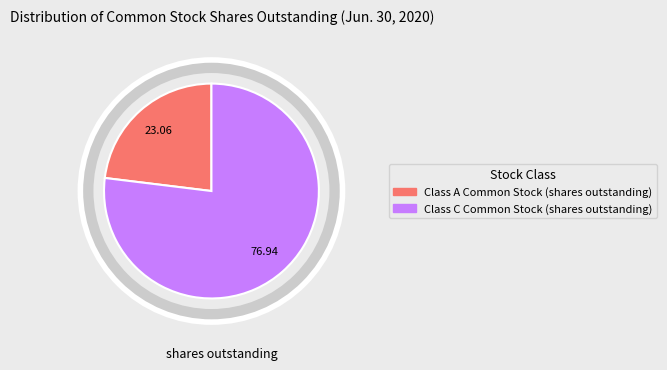

What is the ratio of the value at Class A Common Stock (shares outstanding) to the value at Class C Common Stock (shares outstanding)?

0.3